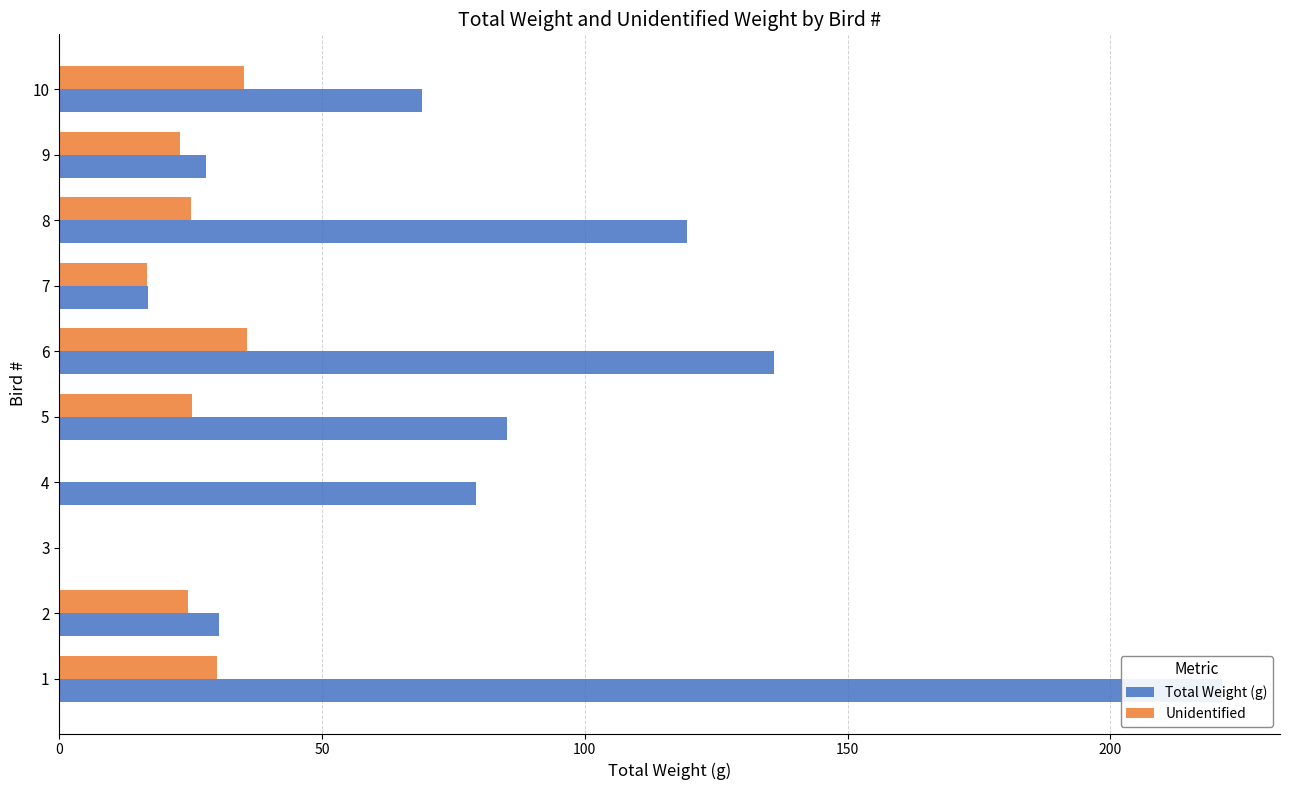

The Total Weight (g) series shows 30.4 at 2. True or false?

True